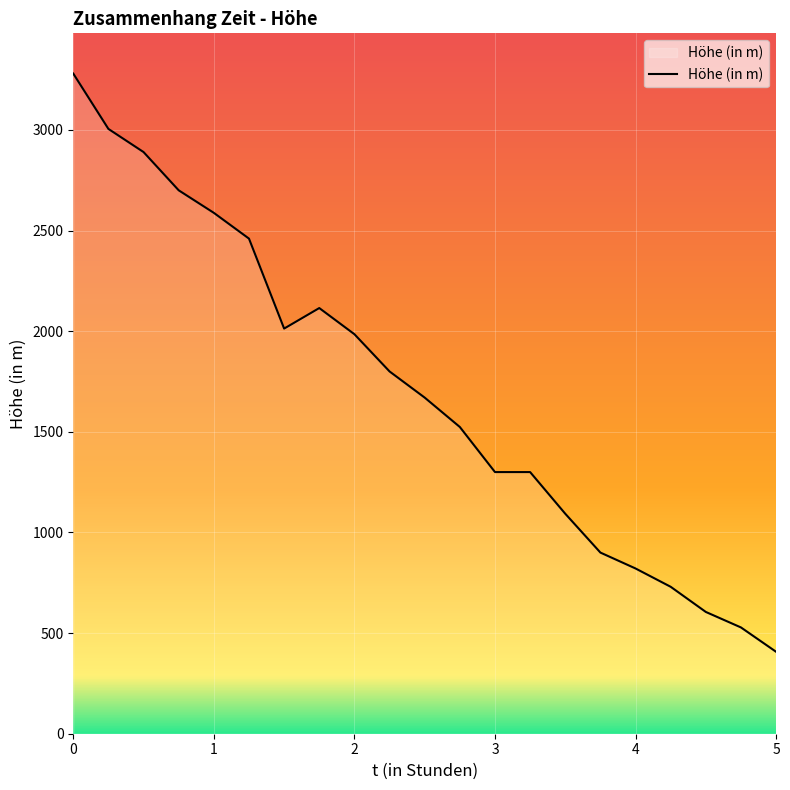

What is the difference between the maximum and minimum values?

2873